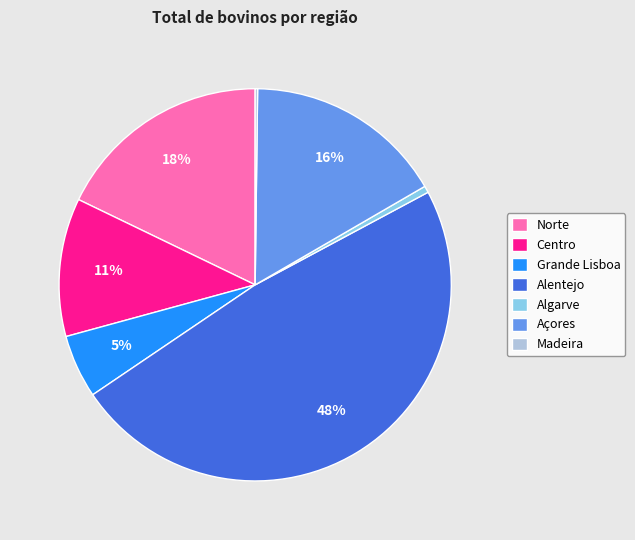

The Açores slice represents 6% of the pie. True or false?

False